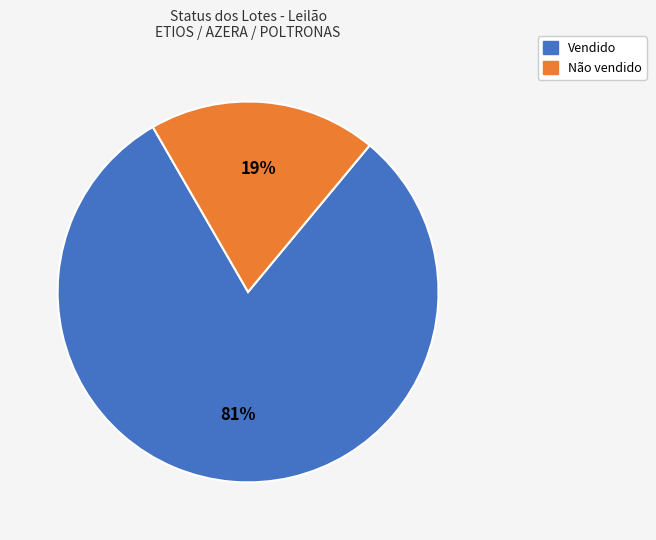

How many slices are in this pie chart?

2